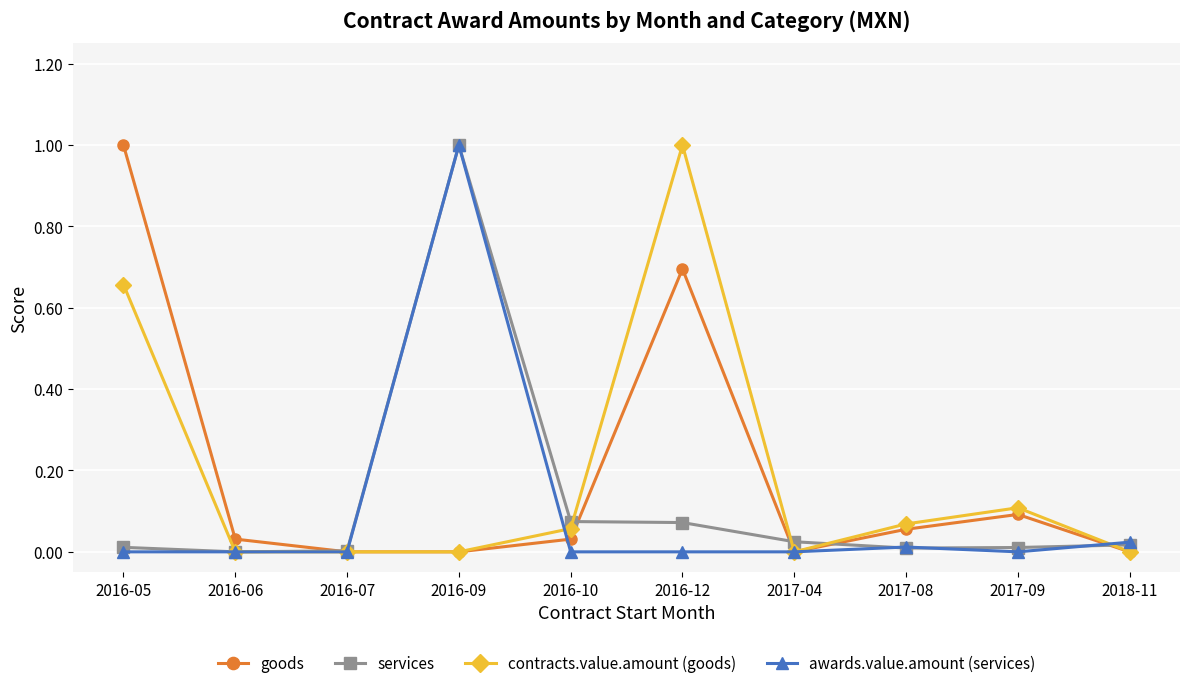

In contracts.value.amount (goods), how many points are higher than both neighbors (excluding endpoints)?

2